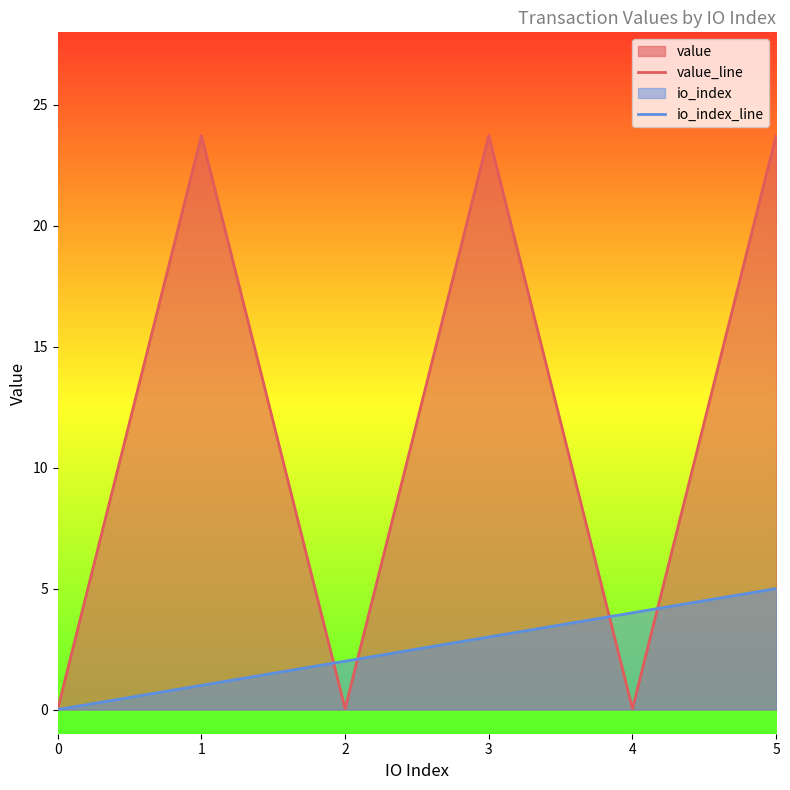

What is the difference between the highest and lowest values at 2?

2.0